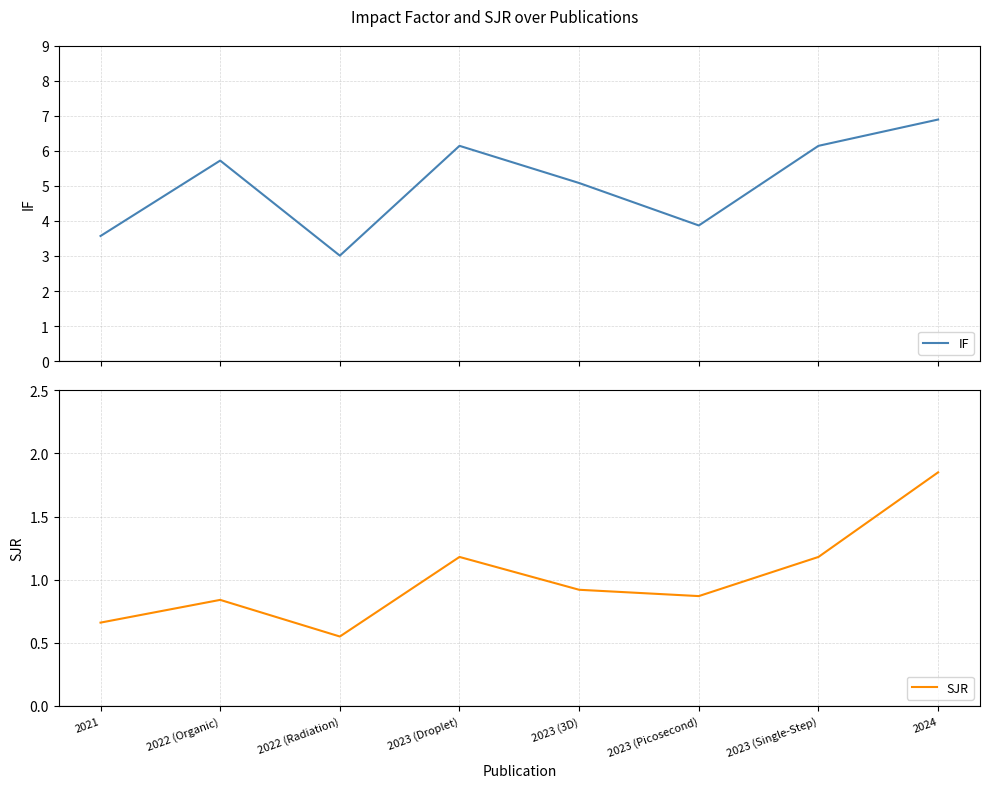

Where is the first local maximum for SJR?

2022 (Organic)